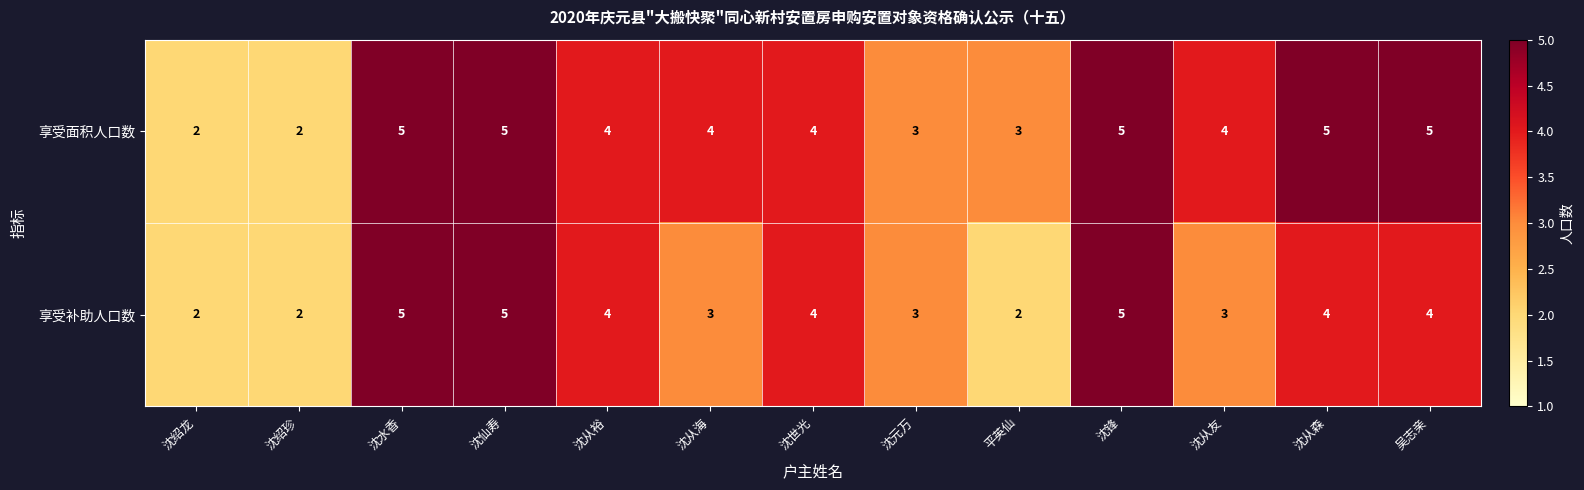

Rank the series by their average value, from highest to lowest.

享受面积人口数, 享受补助人口数